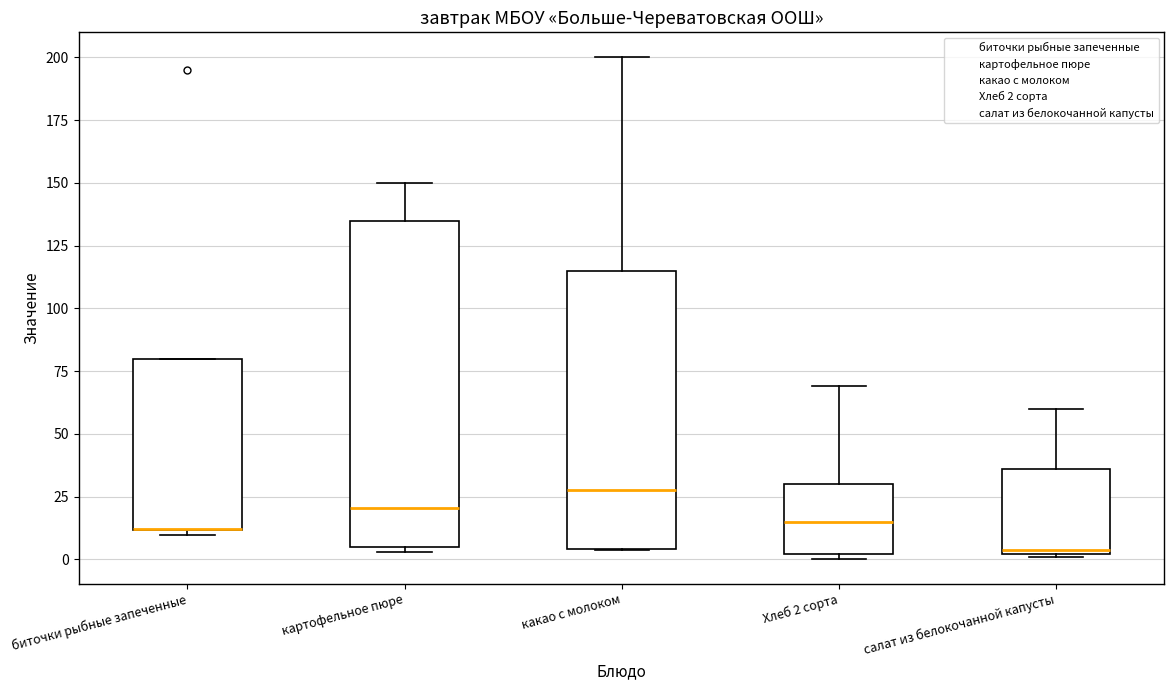

Reading left to right, read every box against the y-axis: the position of its median line, the range the box covers, and the ends of its whiskers. The values are not printed on the chart, so give them approximately, as read against the axis.

биточки рыбные запеченные: median 10 (drawn on the box's lower edge), box 10 to 80, whiskers 10 (just below the box's lower edge) to 80
картофельное пюре: median 20, box 5 to 135, whiskers 5 (just below the box's lower edge) to 150
какао с молоком: median 30, box 5 to 115, whiskers 5 to 200
Хлеб 2 сорта: median 15, box 0 to 30, whiskers 0 (just below the box's lower edge) to 70
салат из белокочанной капусты: median 5, box 0 to 35, whiskers 0 to 60